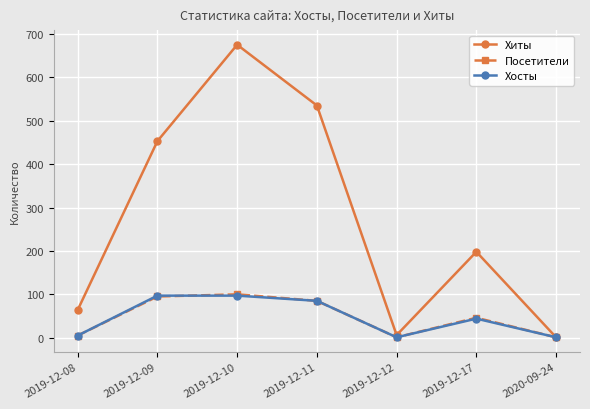

Where is the first local maximum for Хиты?

2019-12-10